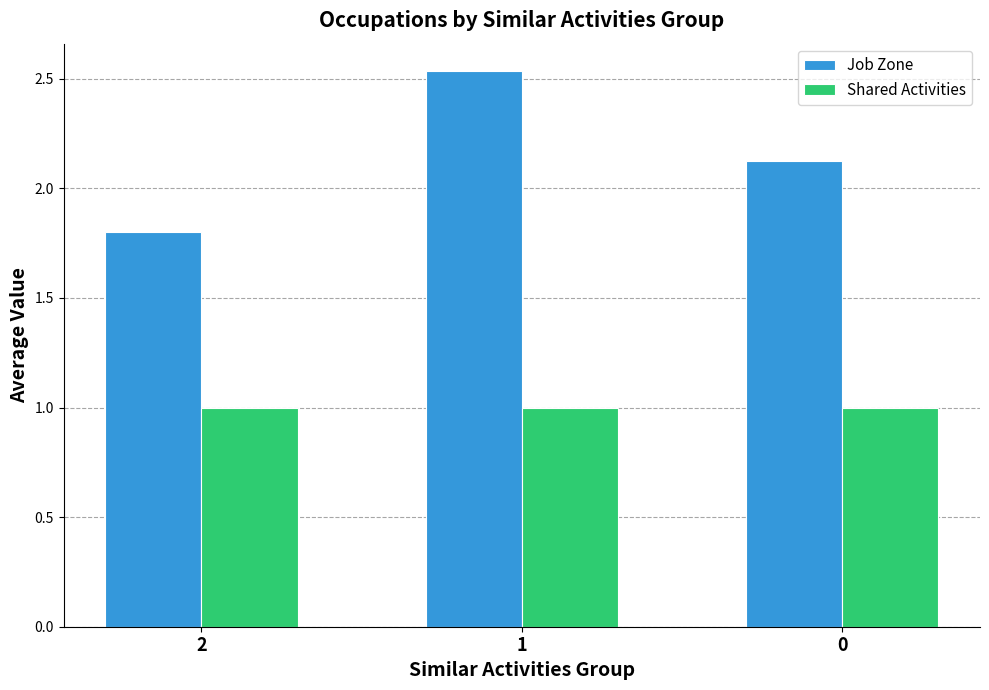

True or false: Job Zone has a value of 3.9 at 1.

False